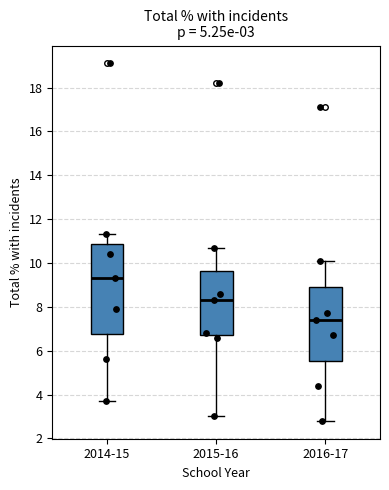

Which box is the tallest, from its lower edge to its upper edge?

2014-15